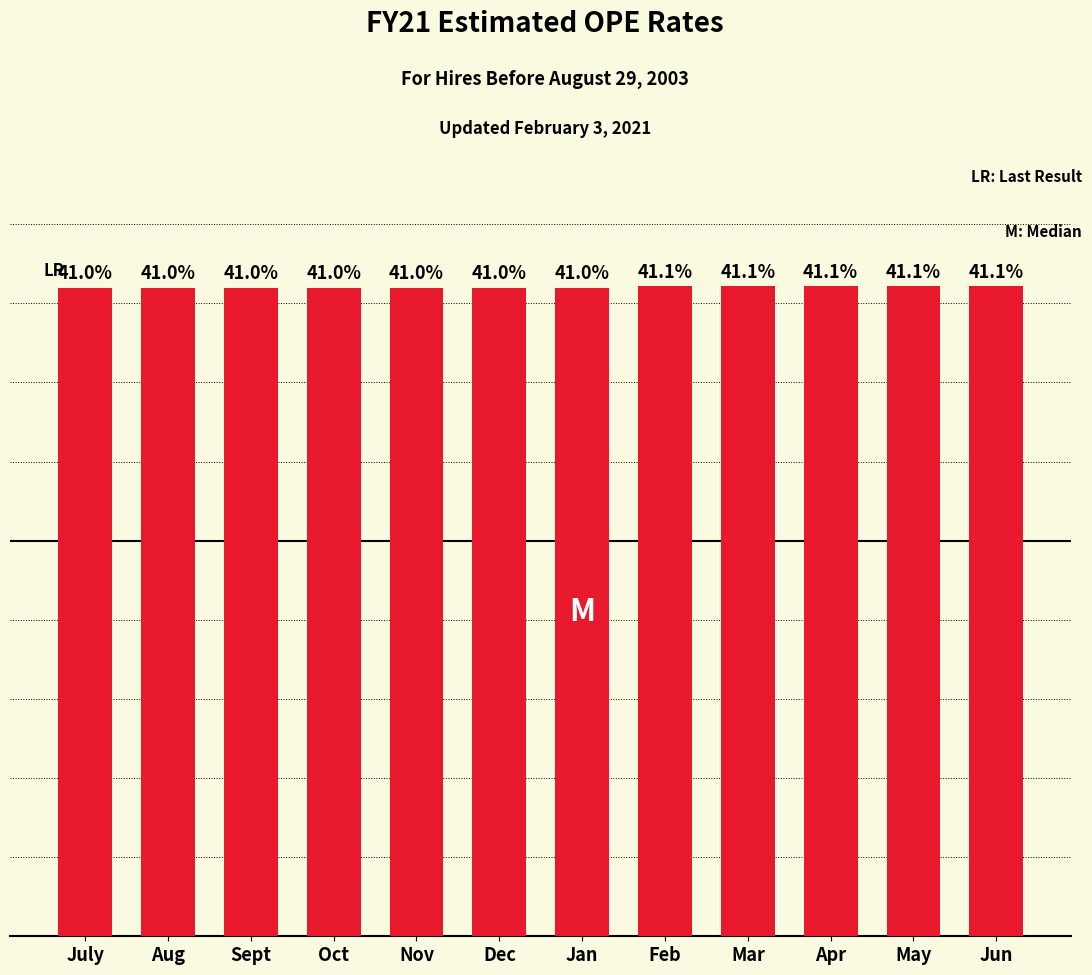

At which label is the value closest to 0?

July